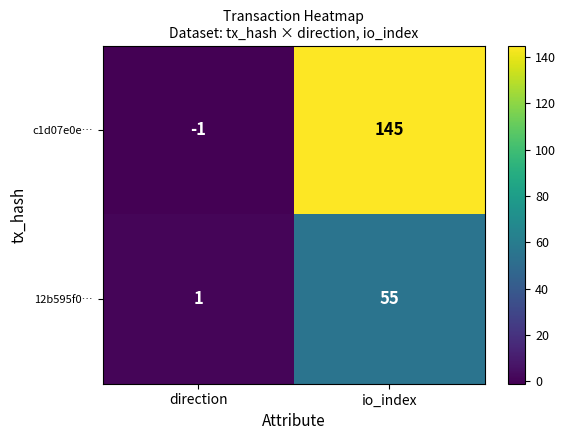

How many categories are shown in the chart?

2